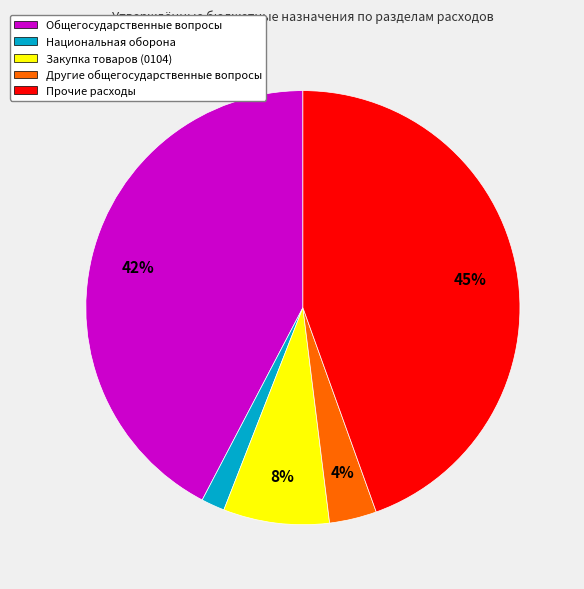

Combined, do Прочие расходы and Другие общегосударственные вопросы account for over 50%?

No